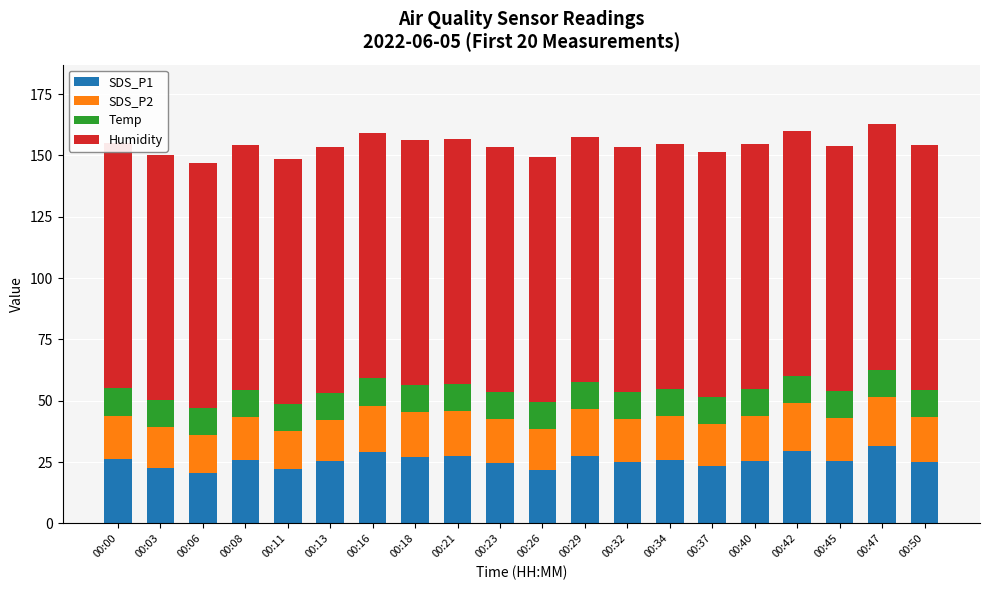

At 00:18, list the series in order from largest to smallest.

Humidity, SDS_P1, SDS_P2, Temp